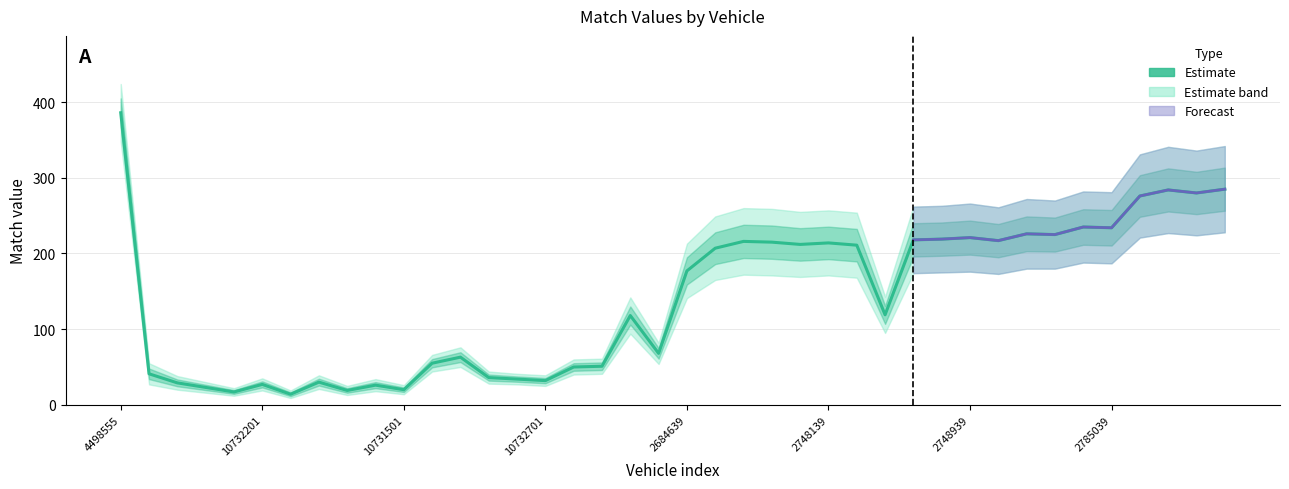

The value at 29 is 219. True or false?

True